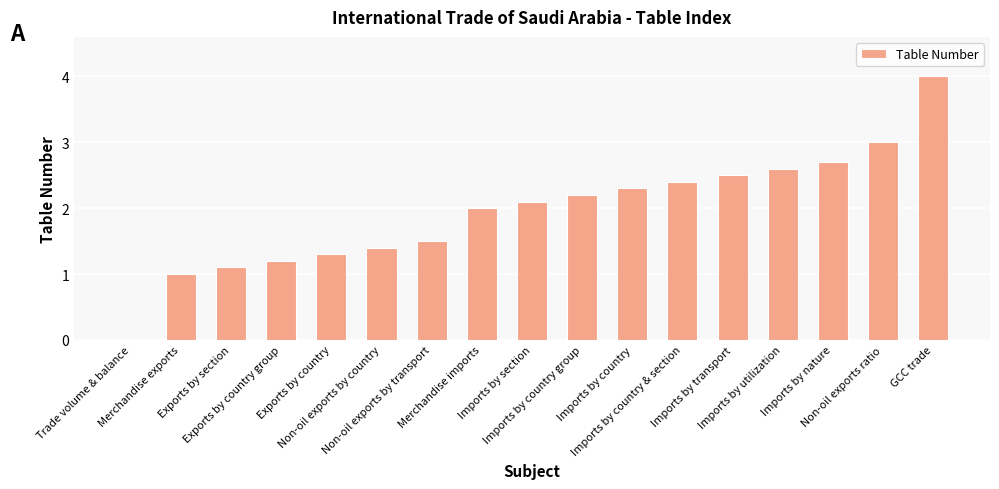

What is the sum of the values at Imports by country and Imports by nature?

5.0